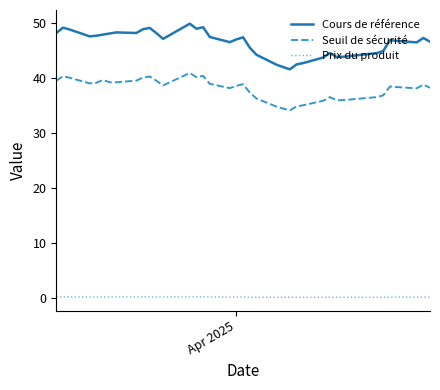

What is the value of the Seuil de sécurité point at the 38th from the left?

40.3